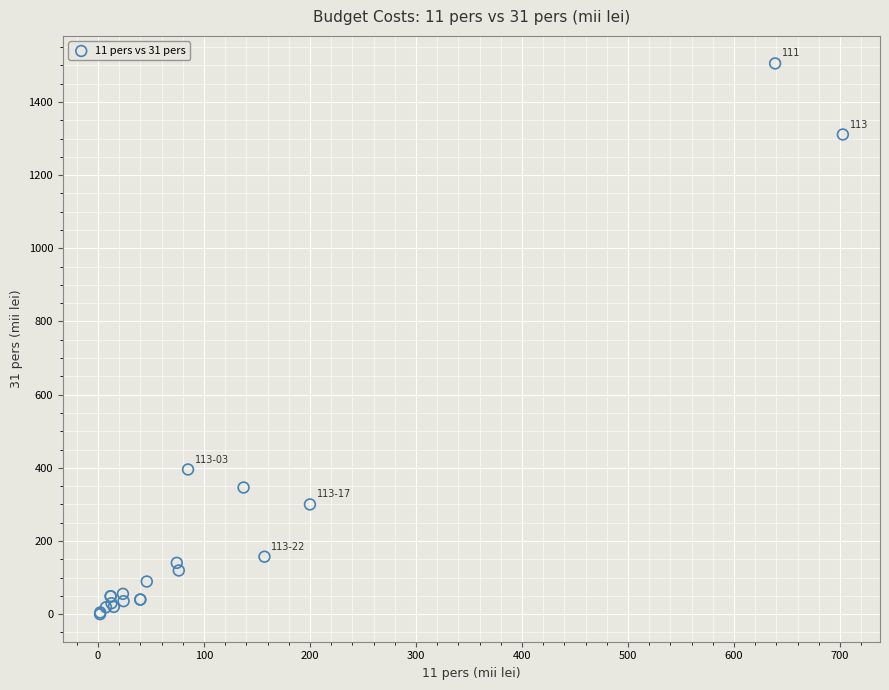

What Y value in the scatter plot is closest to 752?

395.5